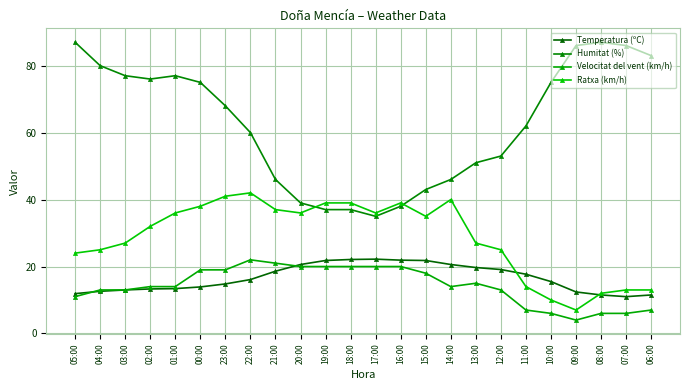

Reading right to left, list all the values displayed in this chart.

Temperatura (ºC): 11.5	11.0	11.5	12.4	15.5	17.7	19.1	19.7	20.6	21.8	21.9	22.2	22.1	21.8	20.6	18.6	16.1	14.8	13.9	13.4	13.3	13.0	12.6	11.9
Humitat (%): 83.0	86.0	87.0	86.0	75.0	62.0	53.0	51.0	46.0	43.0	38.0	35.0	37.0	37.0	39.0	46.0	60.0	68.0	75.0	77.0	76.0	77.0	80.0	87.0
Velocitat del vent (km/h): 7.0	6.0	6.0	4.0	6.0	7.0	13.0	15.0	14.0	18.0	20.0	20.0	20.0	20.0	20.0	21.0	22.0	19.0	19.0	14.0	14.0	13.0	13.0	11.0
Ratxa (km/h): 13.0	13.0	12.0	7.0	10.0	14.0	25.0	27.0	40.0	35.0	39.0	36.0	39.0	39.0	36.0	37.0	42.0	41.0	38.0	36.0	32.0	27.0	25.0	24.0